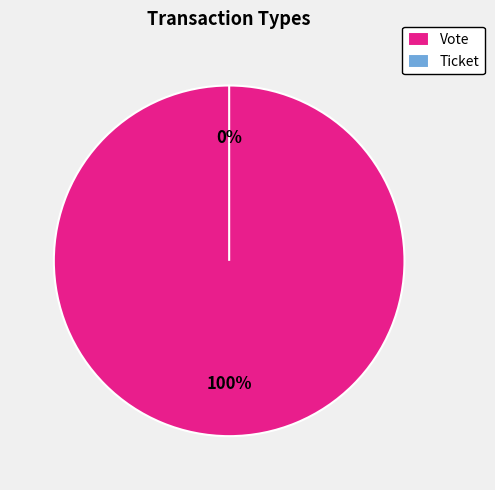

Does any single category account for the majority?

Yes